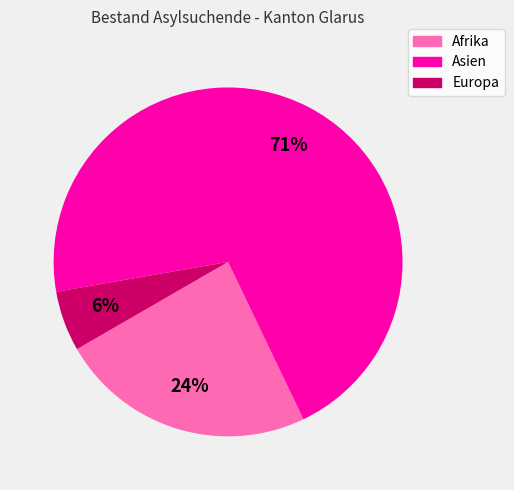

Is there a majority slice in this chart?

Yes